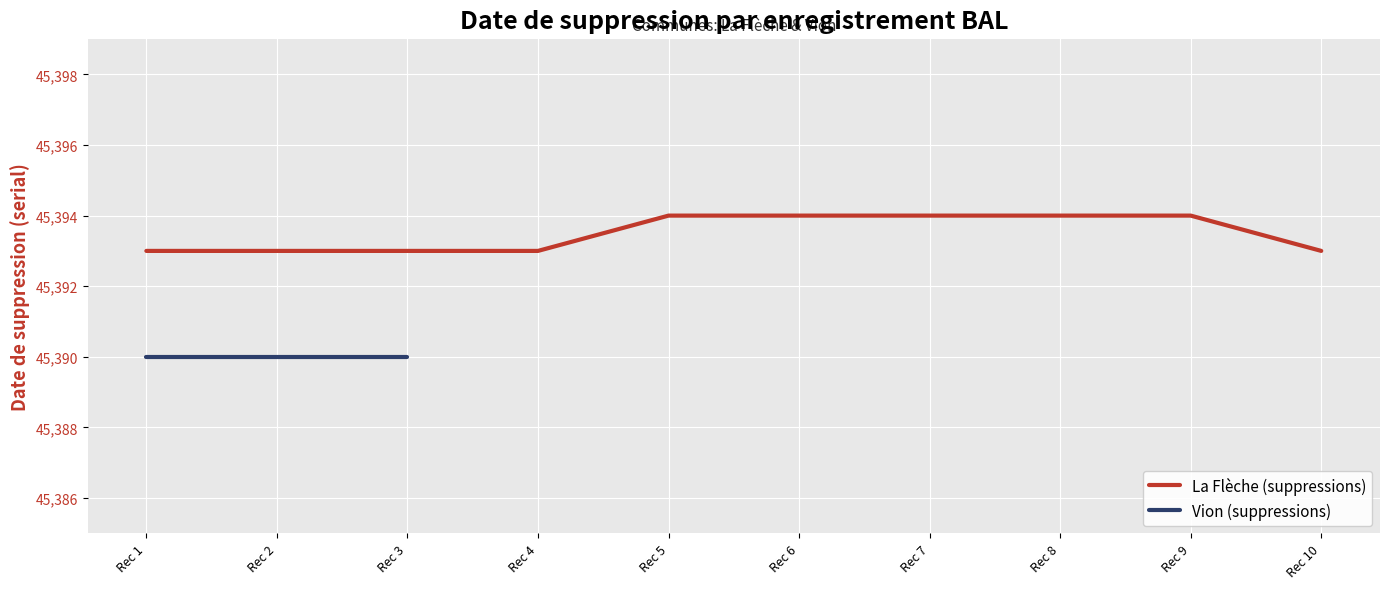

What is the greatest value displayed?

45394